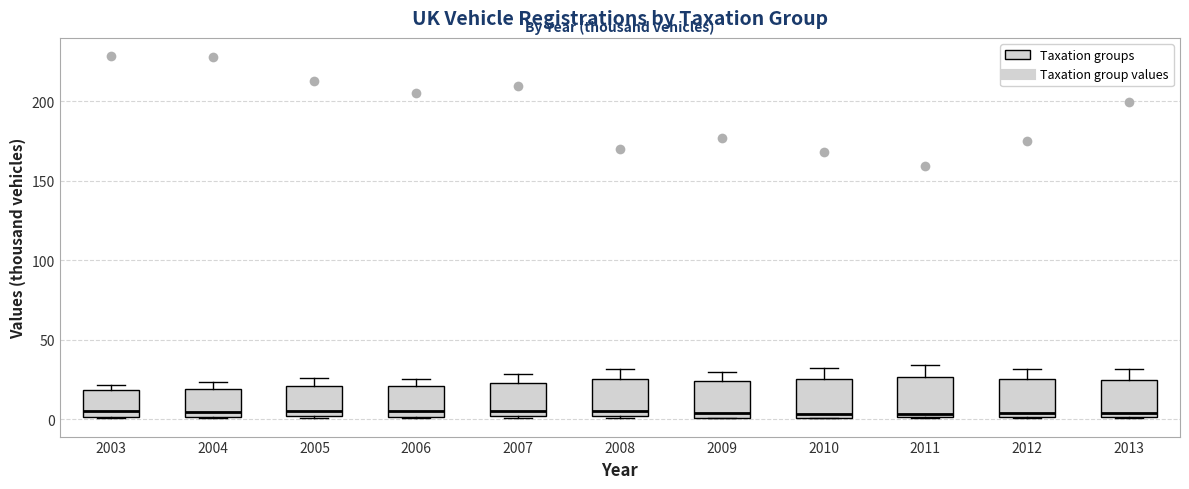

Reading left to right, transcribe this box plot: for each box, give where its median line is, the range the box spans, and where its two whiskers end, as read against the y-axis. The values are not printed on the chart, so give them approximately, as read against the axis.

2003: median 5, box 0 to 20, whiskers 0 to 20 (just above the box's upper edge)
2004: median 5, box 0 to 20, whiskers 0 to 25
2005: median 5, box 0 to 20, whiskers 0 to 25
2006: median 5, box 0 to 20, whiskers 0 to 25
2007: median 5, box 0 to 25, whiskers 0 to 30
2008: median 5, box 0 to 25, whiskers 0 to 30
2009: median 5, box 0 to 25, whiskers 0 to 30
2010: median 5, box 0 to 25, whiskers 0 to 30
2011: median 5, box 0 to 25, whiskers 0 to 35
2012: median 5, box 0 to 25, whiskers 0 to 30
2013: median 5, box 0 to 25, whiskers 0 to 30